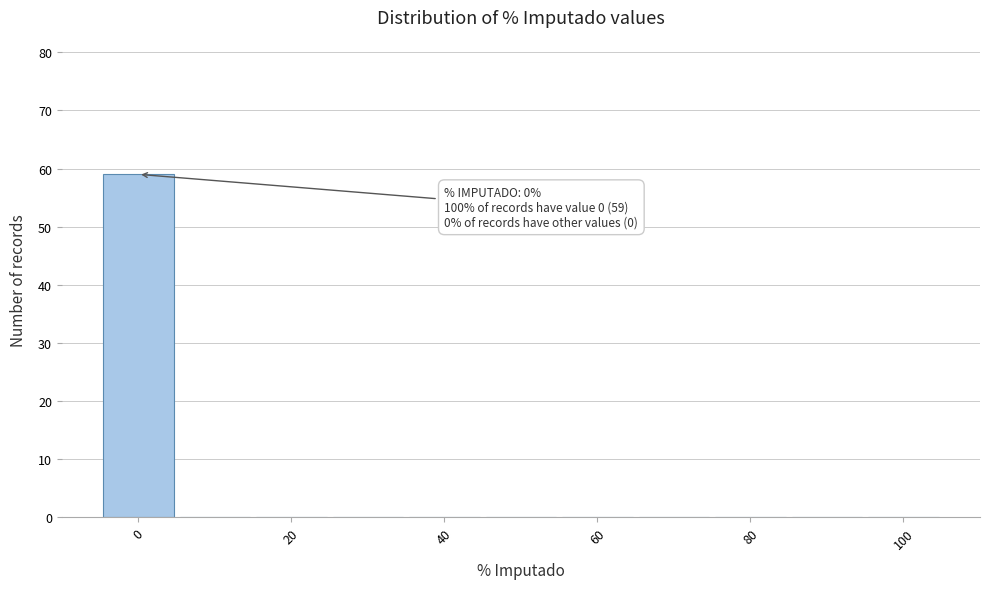

Which range on the x-axis has the tallest bar?

-5 to 5